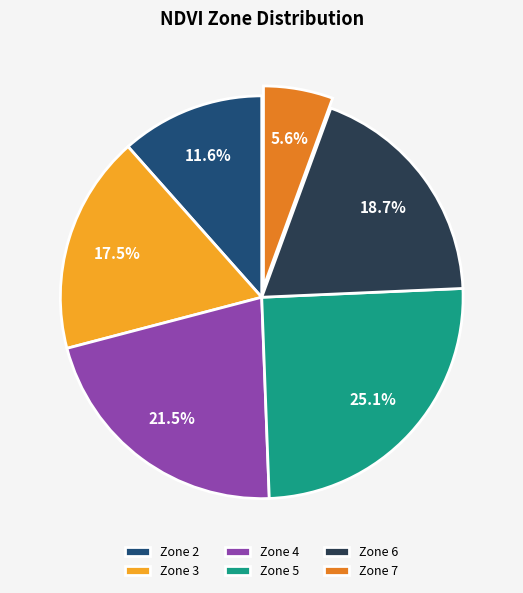

Is the sum of Zone 5 and Zone 7 greater than half?

No